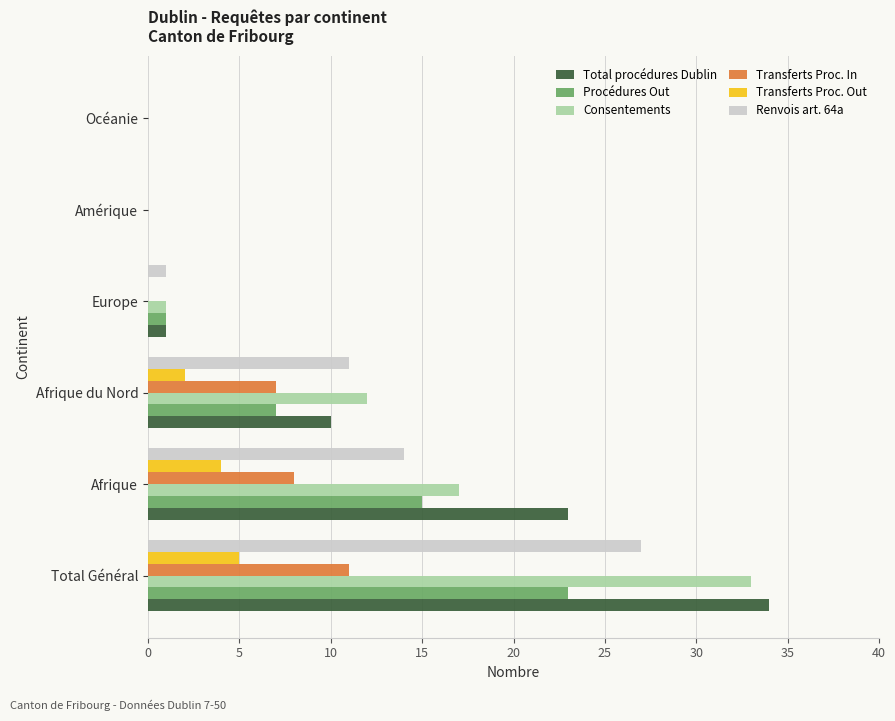

What are all the series names shown in the legend?

Total procédures Dublin, Procédures Out, Consentements, Transferts Proc. In, Transferts Proc. Out, Renvois art. 64a